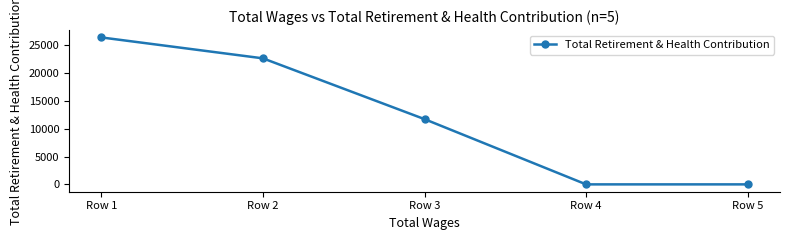

What is the average value?

12137